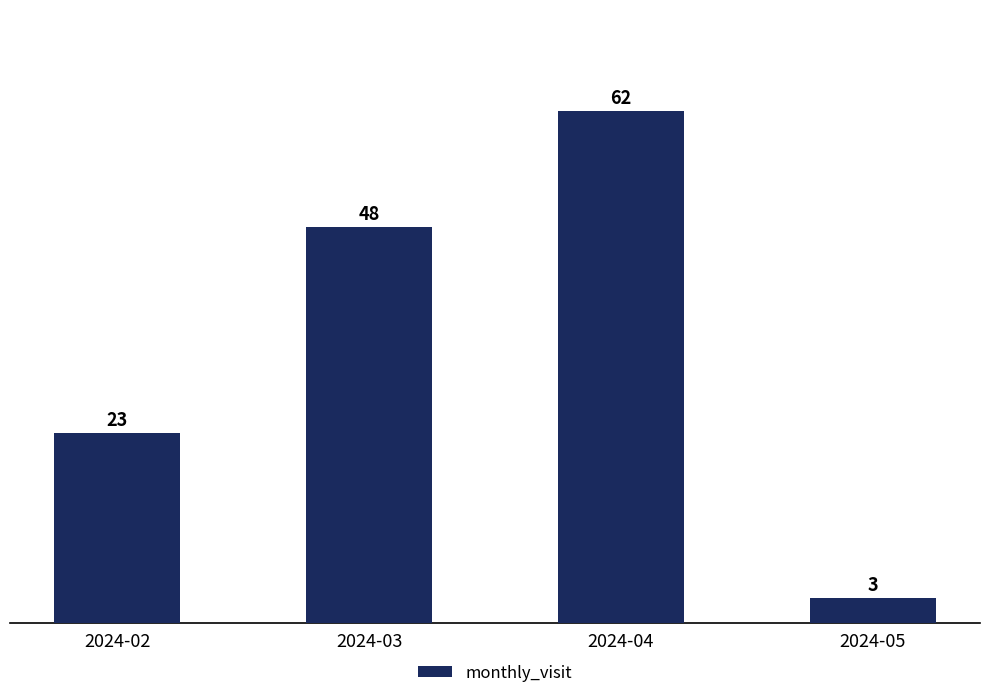

Does the chart contain stacked bars?

No